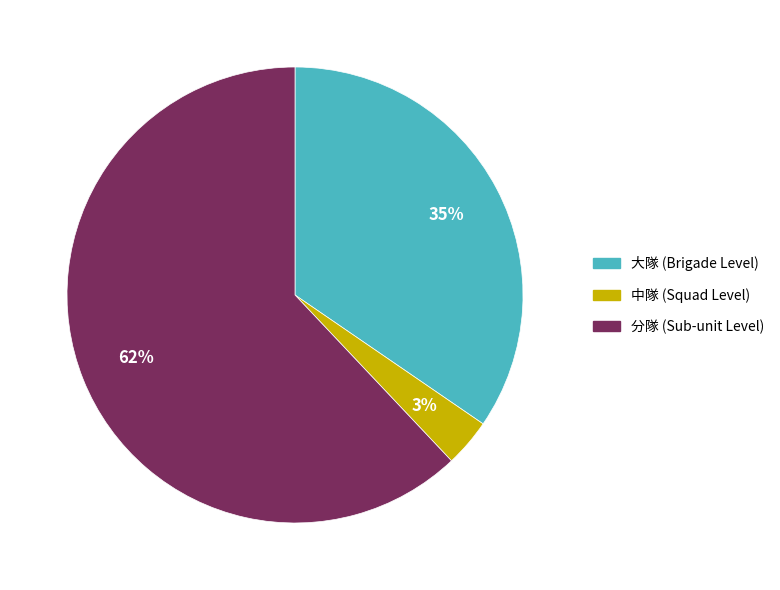

To the nearest percent, what is the average slice percentage?

33%